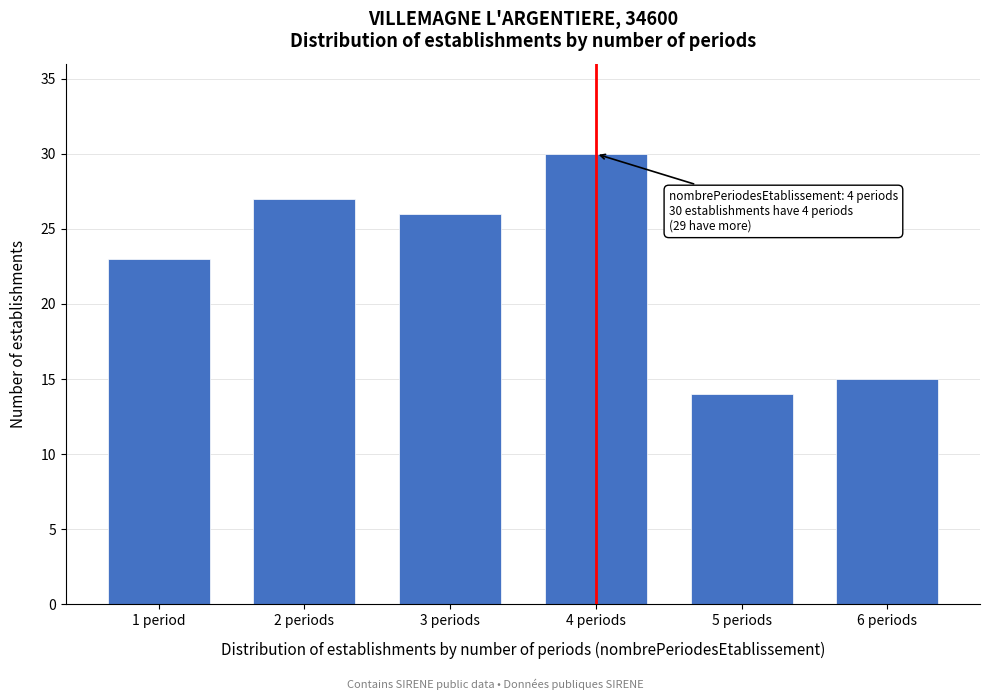

Reading left to right, list all the values displayed in this chart.

1 period=23	2 periods=27	3 periods=26	4 periods=30	5 periods=14	6 periods=15